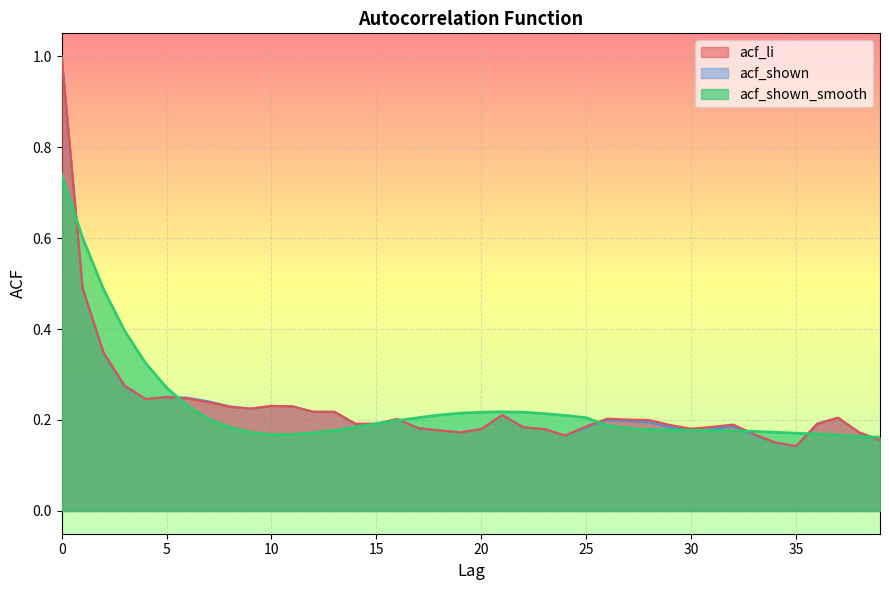

In acf_shown_smooth, how many points are higher than both neighbors (excluding endpoints)?

1